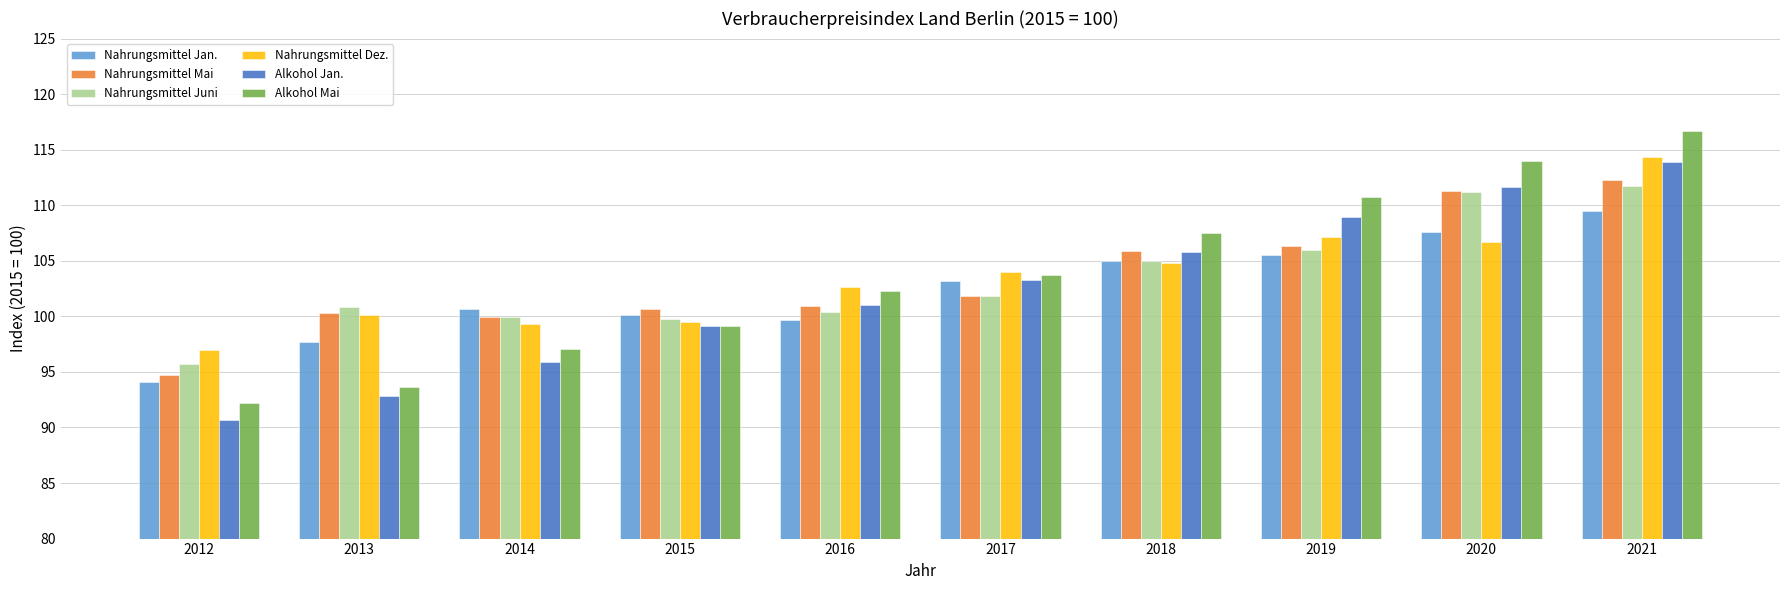

Is the value of Nahrungsmittel Juni at 2021 greater than the value of Nahrungsmittel Dez. at 2019?

Yes